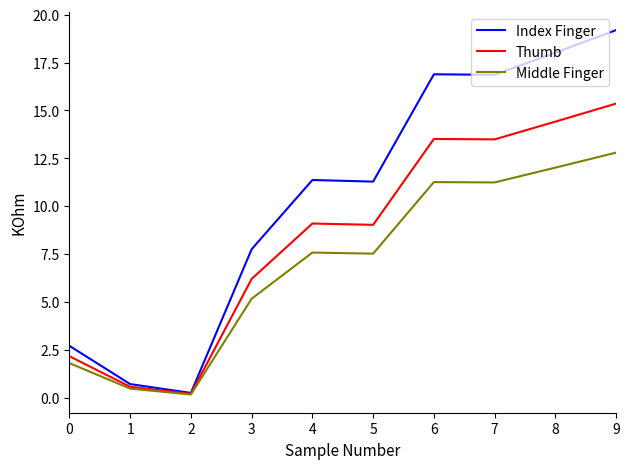

At which label does Middle Finger first exceed 7?

4